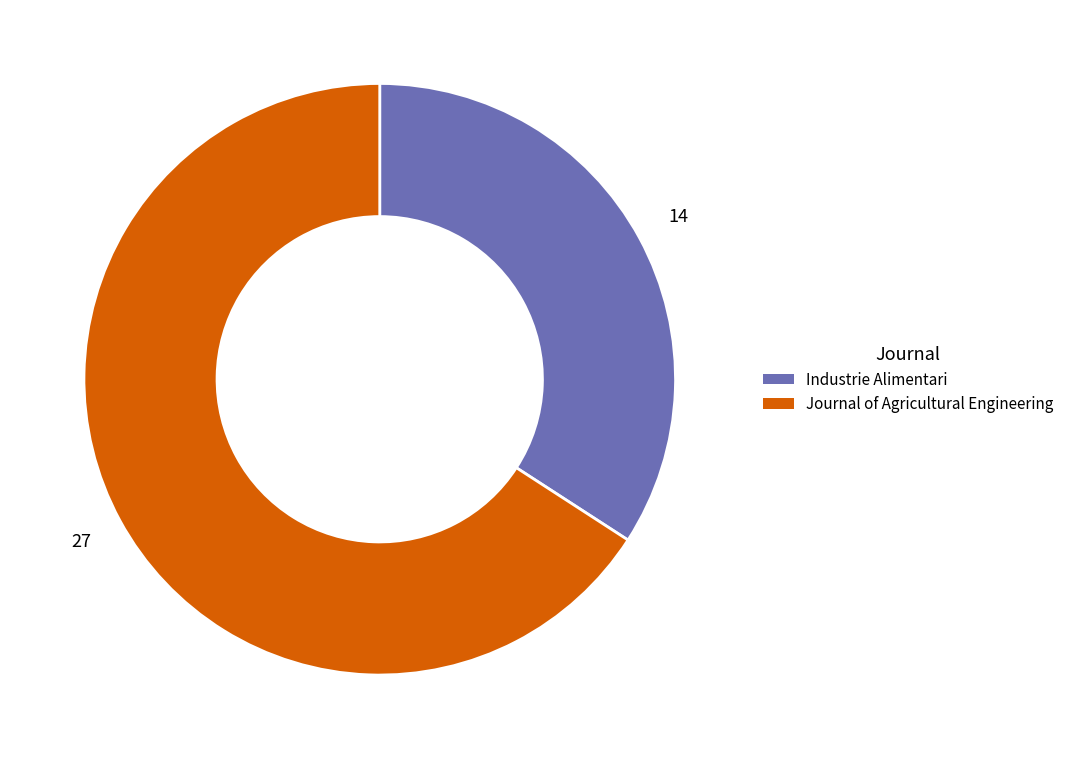

What is the largest slice in the pie chart?

Journal of Agricultural Engineering